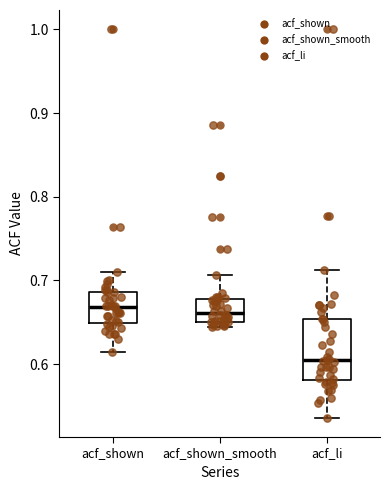

Reading left to right, transcribe this box plot: for each box, give where its median line is, the range the box spans, and where its two whiskers end, as read against the y-axis. The values are not printed on the chart, so give them approximately, as read against the axis.

acf_shown: median 0.67, box 0.65 to 0.69, whiskers 0.62 to 0.71
acf_shown_smooth: median 0.66, box 0.65 to 0.68, whiskers 0.64 to 0.71
acf_li: median 0.60, box 0.58 to 0.65, whiskers 0.54 to 0.71